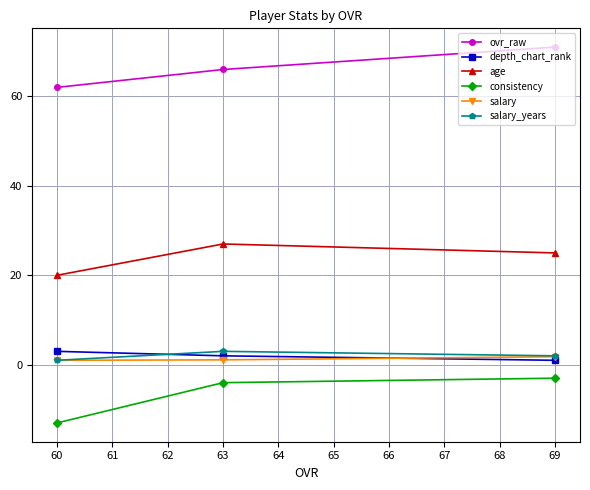

Count the number of data series in this chart.

6